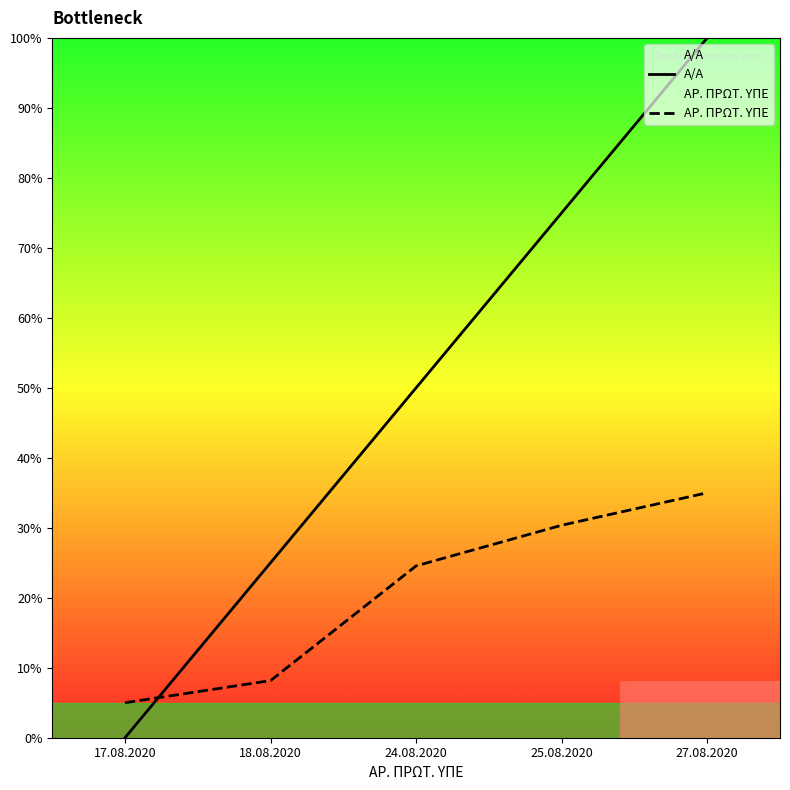

List the series in order of their peak value, lowest first.

ΑΡ. ΠΡΩΤ. ΥΠΕ, Α/Α